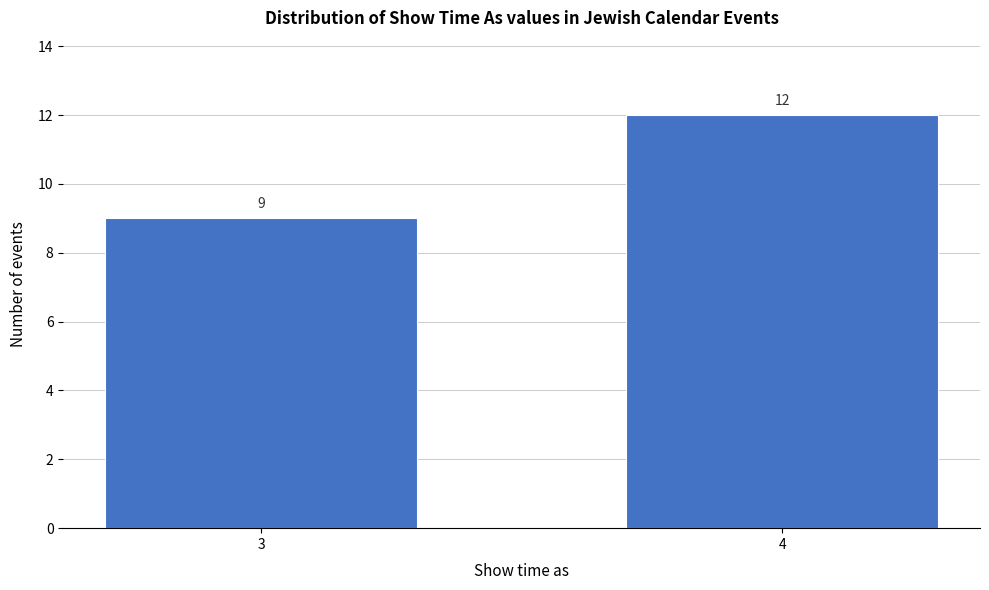

Reading right to left, list all the values displayed in this chart.

4=12	3=9